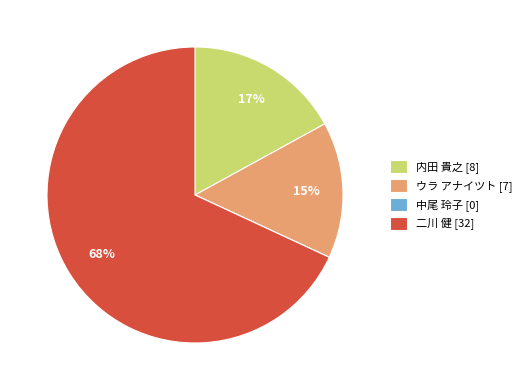

To the nearest percent, what percentage of the pie is 内田 貴之 [8]?

17%